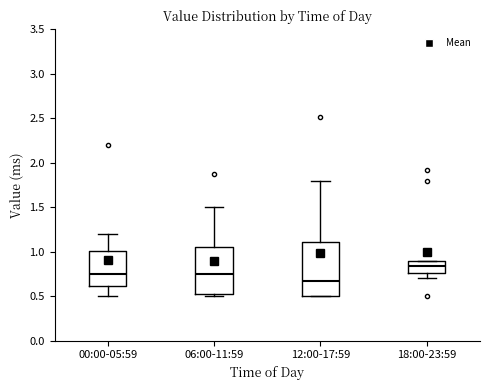

Where does the lower whisker of the box for 00:00-05:59 end on the y-axis? The values are not printed on the chart, so give them approximately, as read against the axis.

0.50